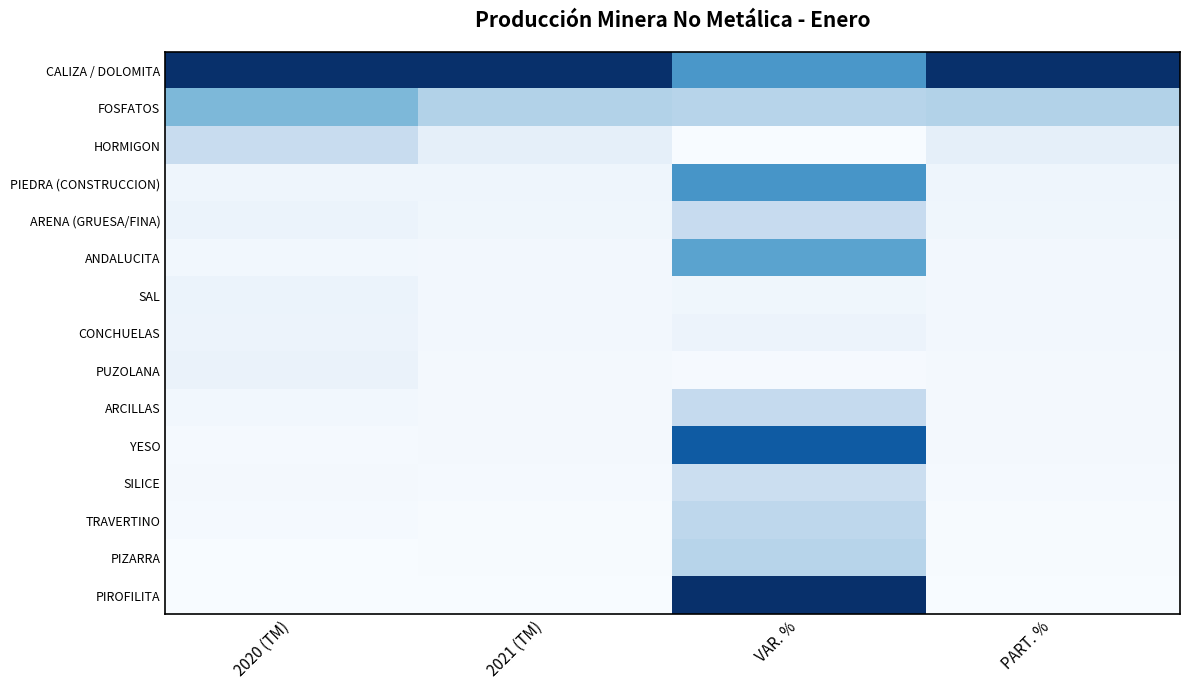

What is the total value across all series at VAR. %?

5.3